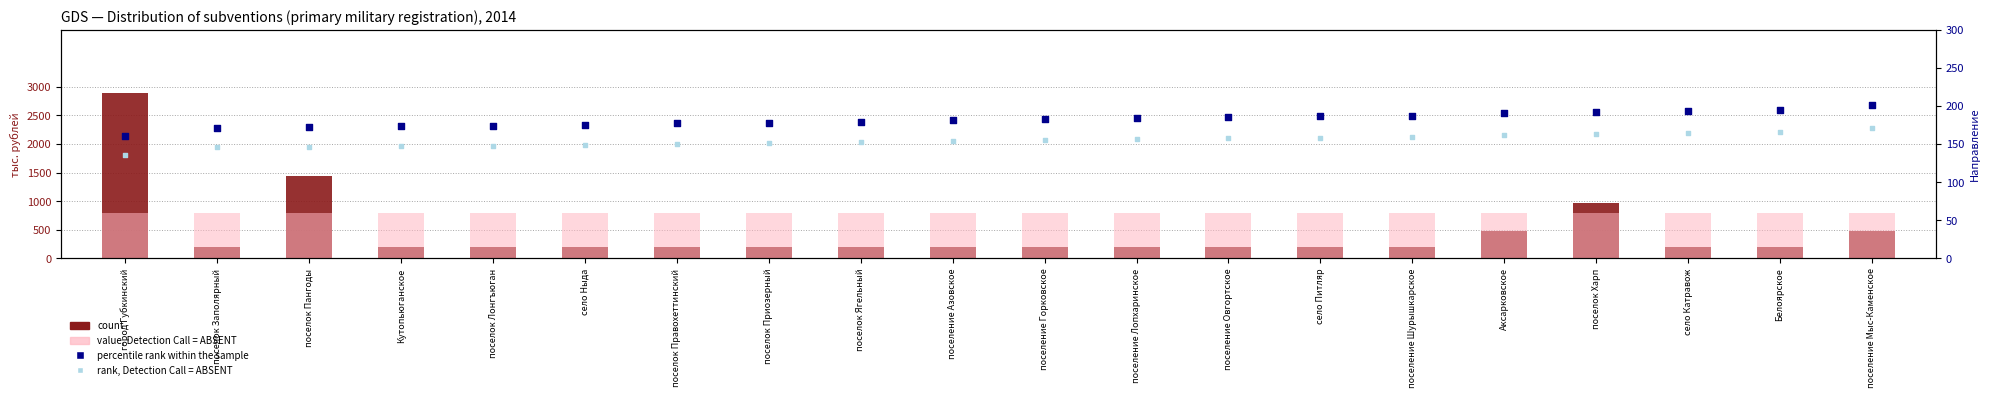

Is the value of value, Detection Call = ABSENT at Аксарковское greater than the value of count at поселение Шурышкарское?

Yes